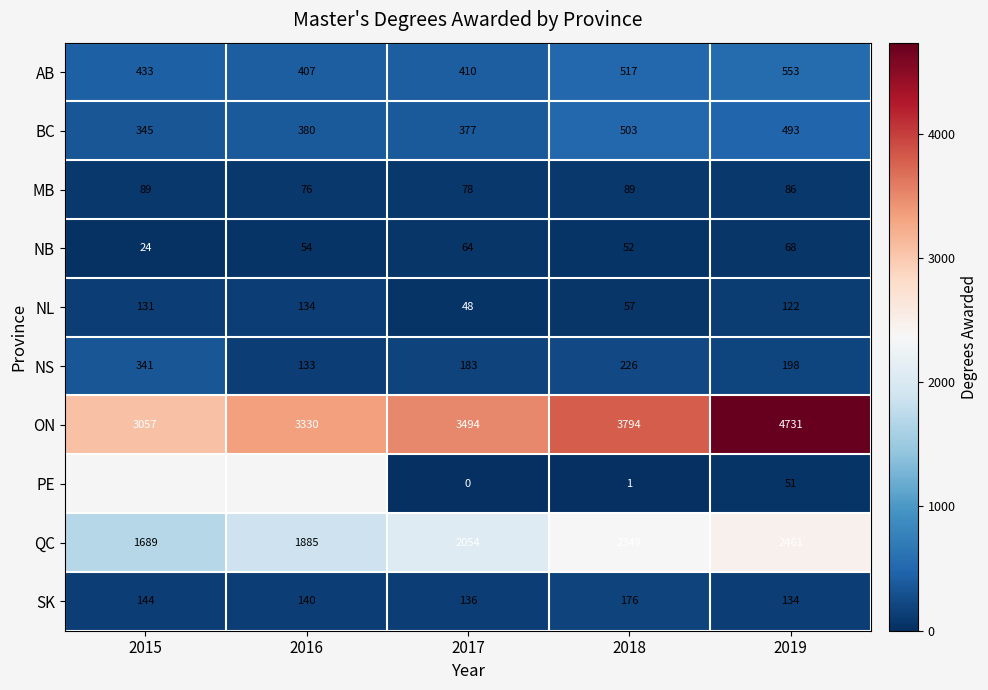

Between 2016 and 2015, which is larger?

2015